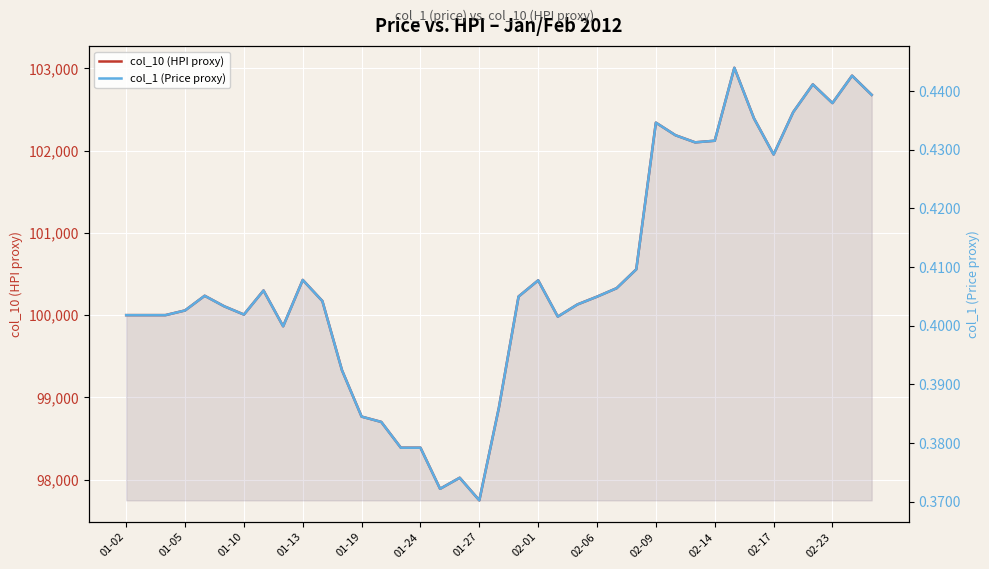

True or false: col_10 (HPI proxy) and col_1 (Price proxy) intersect in this chart.

False